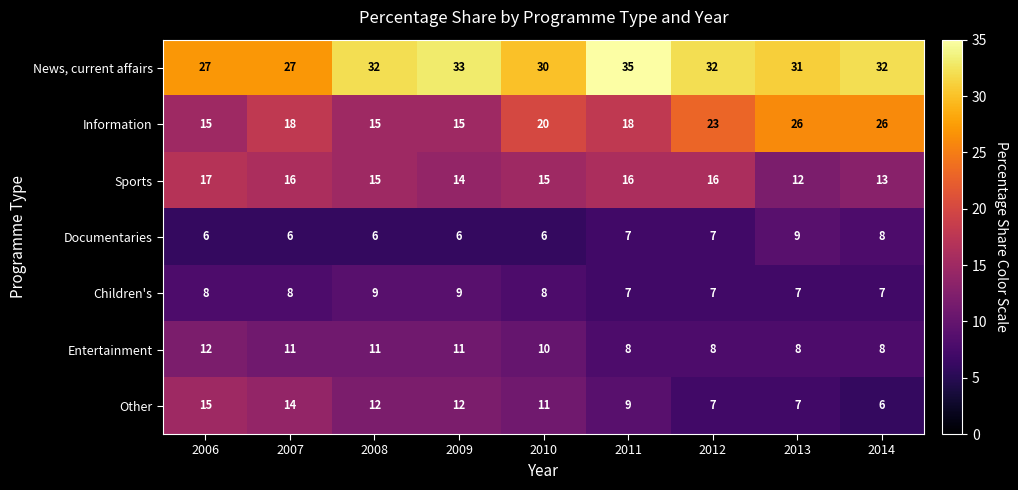

What is the spread (max minus min) of values at 2010?

24